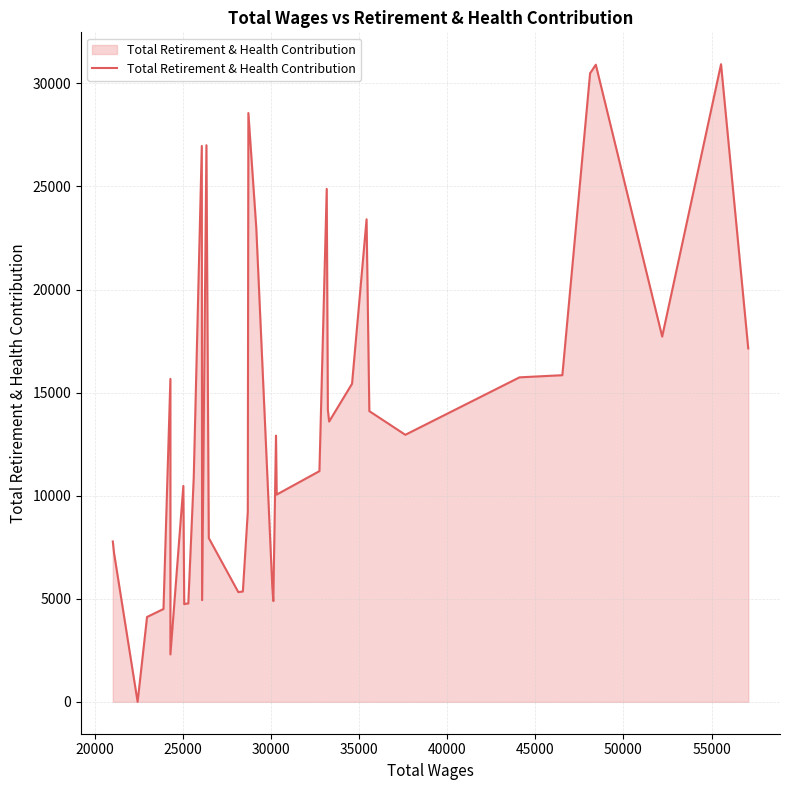

What is the greatest value displayed?

30932